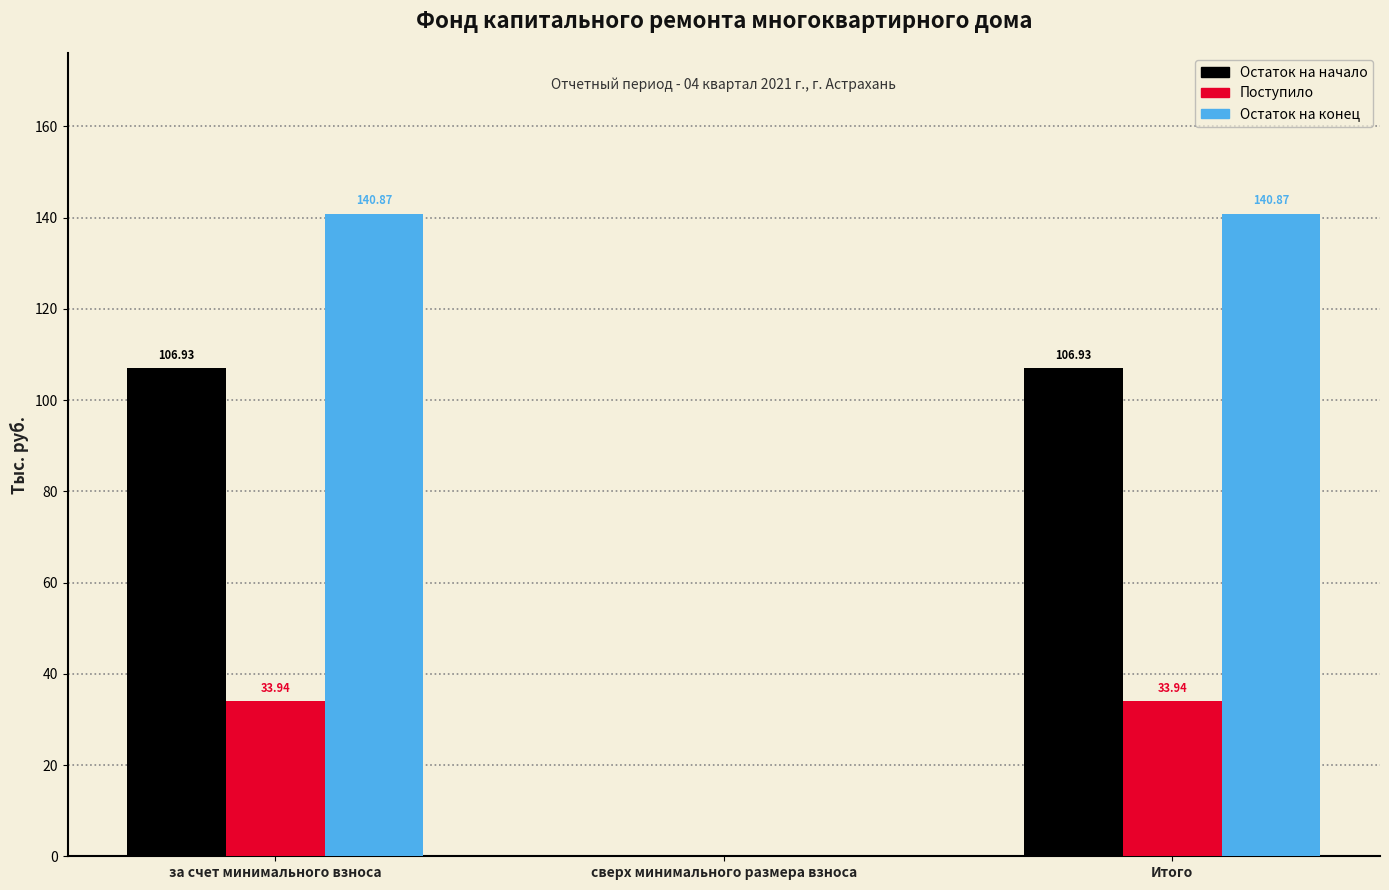

What is the sum of all Остаток на начало values?

213.9